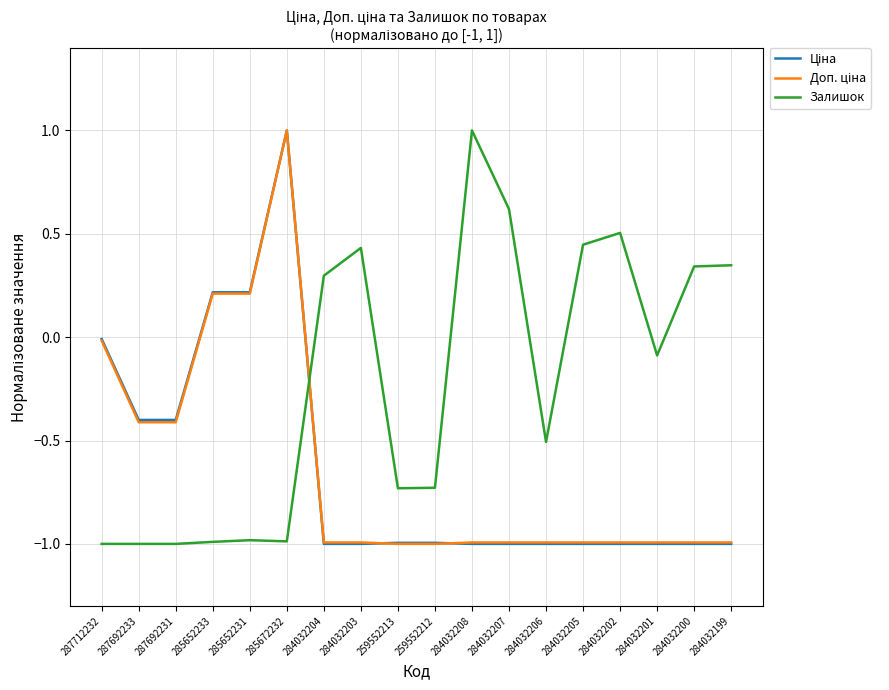

Which series has the largest total across all categories?

Залишок